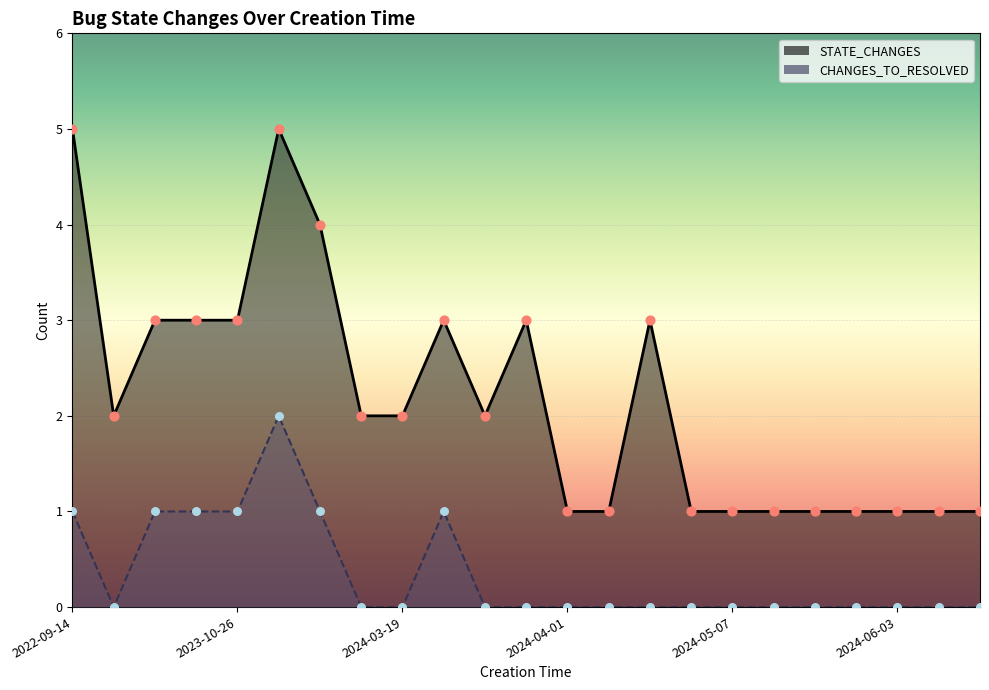

What is the total value across all series at 2023-08-30?

4